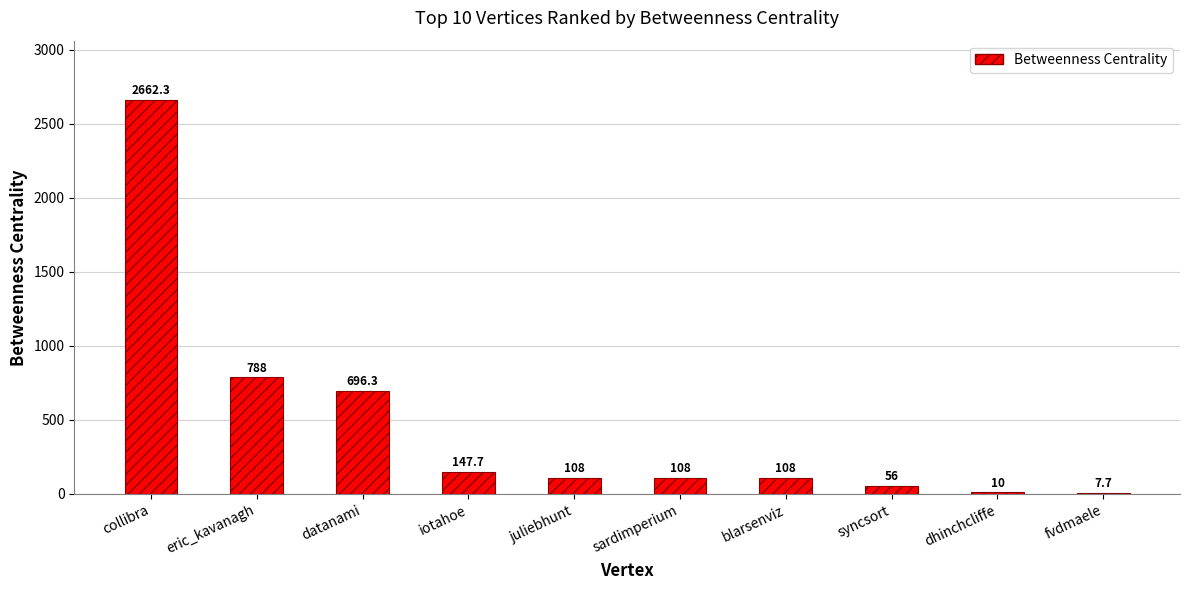

What is the difference between the values at collibra and sardimperium?

2554.3